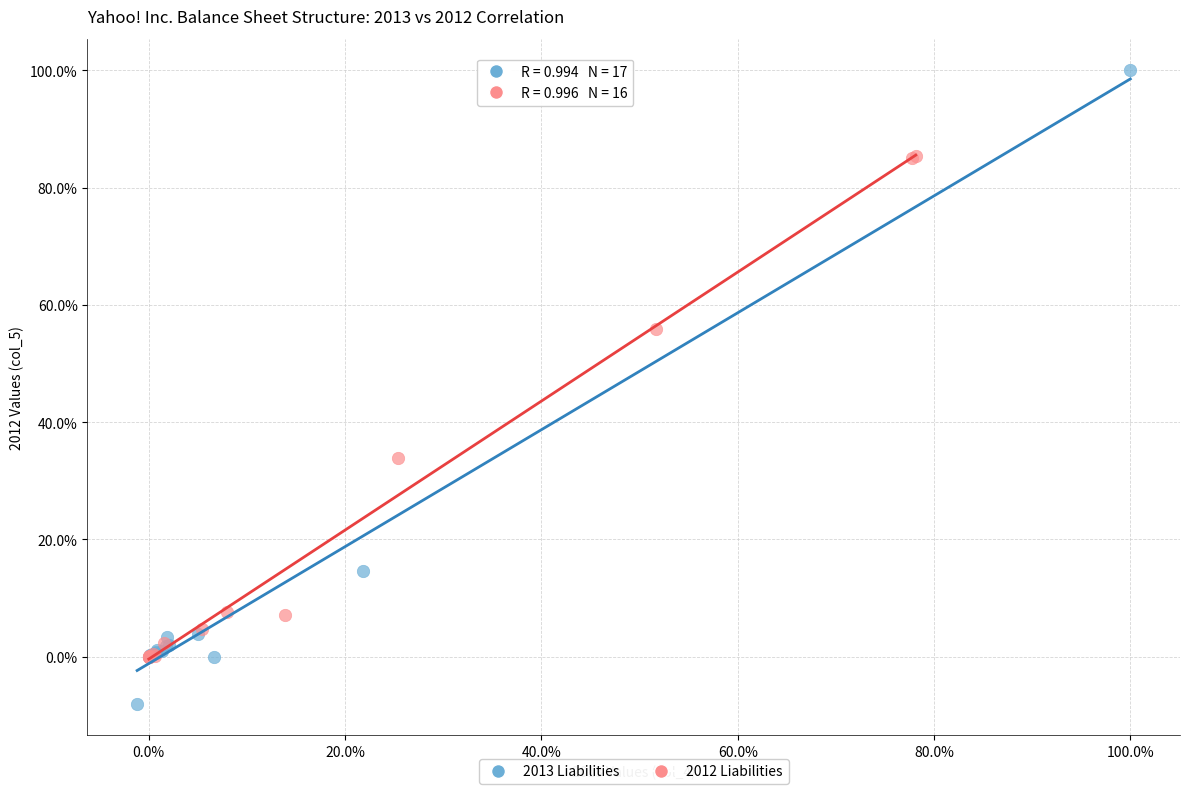

What are all the series names shown in the legend?

2013 Liabilities, 2012 Liabilities